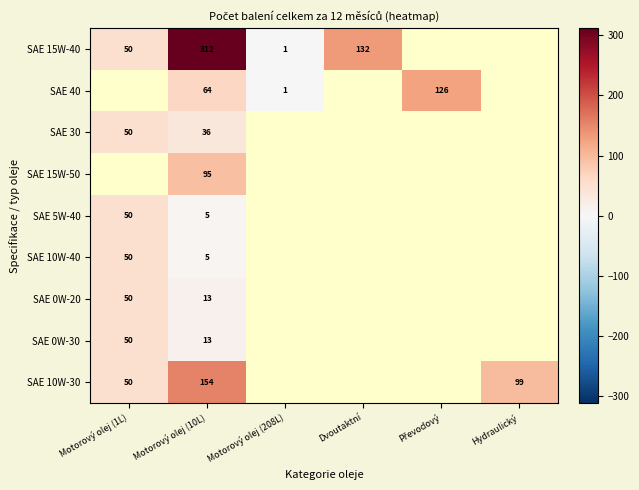

How many distinct data groups are displayed?

9